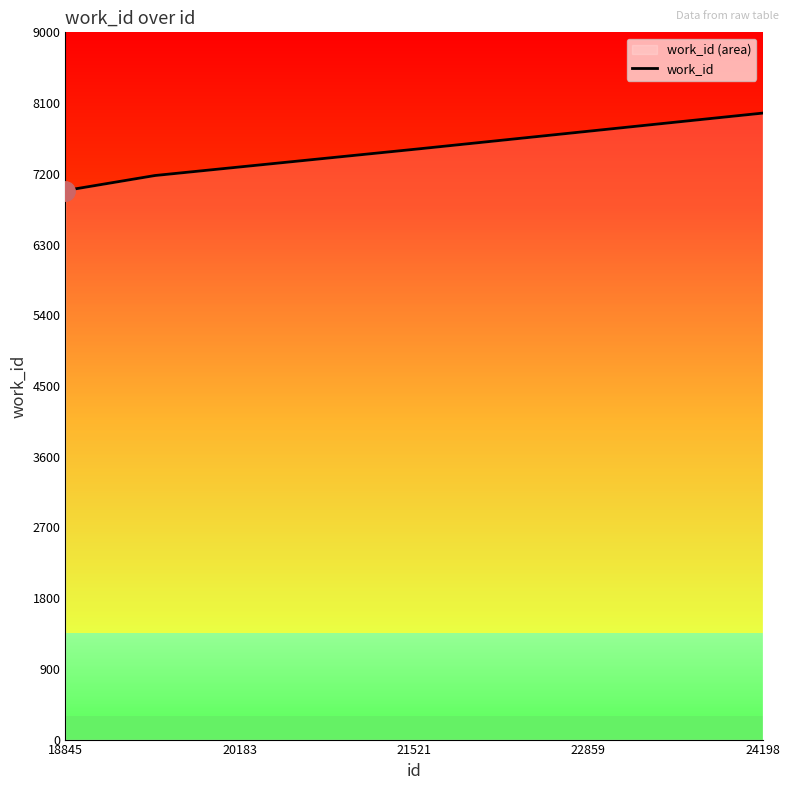

The value of work_id at 24198 is 7972. True or false?

True